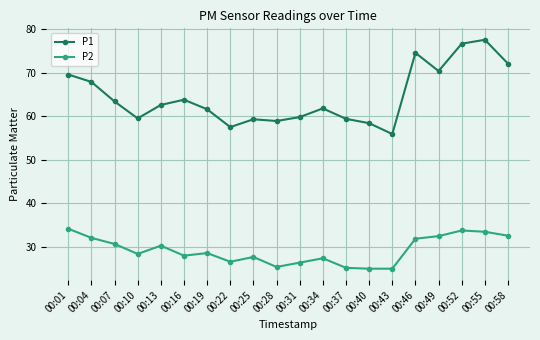

What is the value of the P1 point at the 16th from the left?

74.6